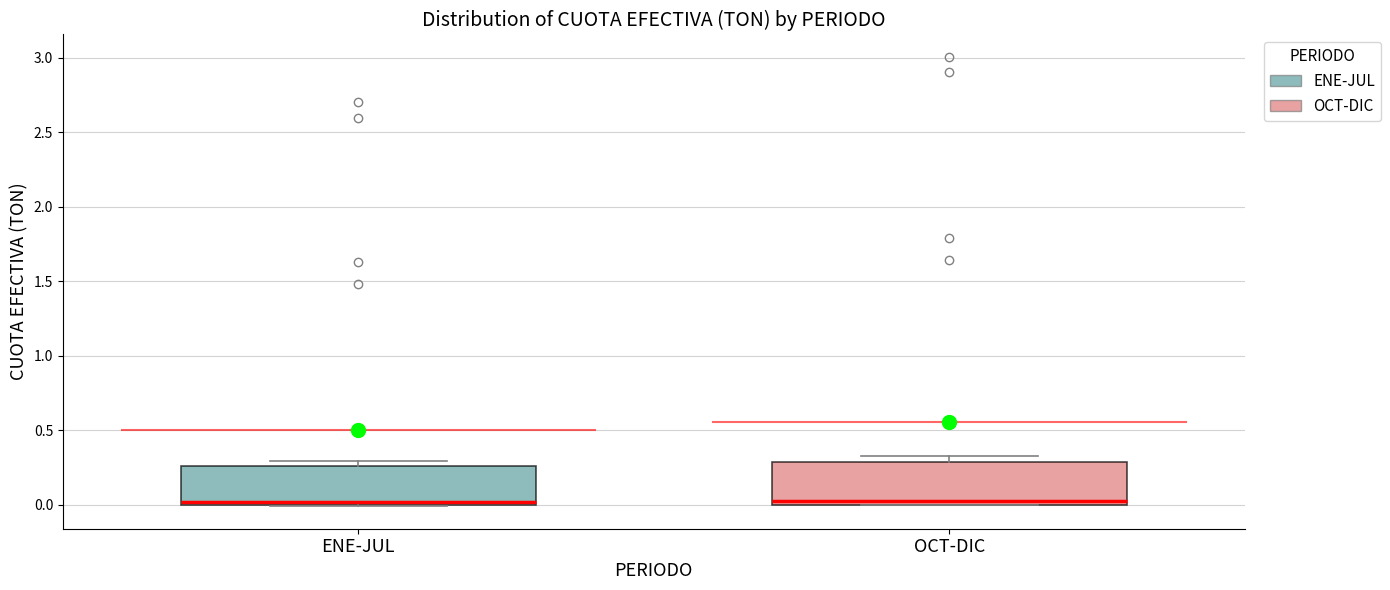

Where is the lower edge of the box for ENE-JUL on the y-axis? The values are not printed on the chart, so give them approximately, as read against the axis.

0.00